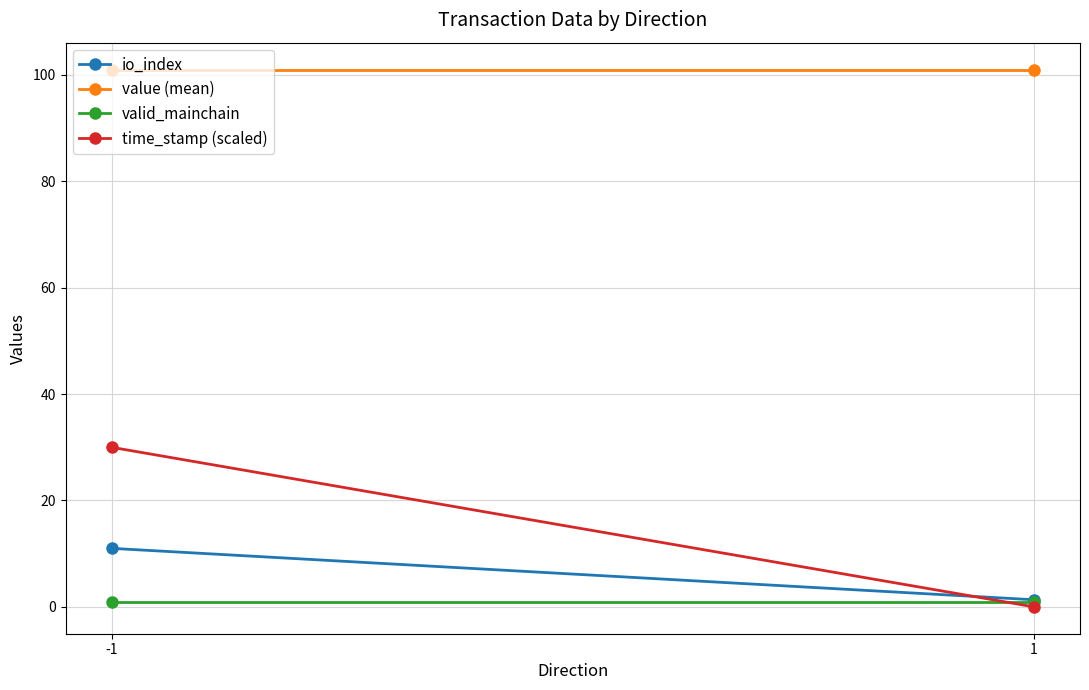

Reading left to right, what are all the values shown in this chart?

io_index: -1=11.0	1=1.3
value (mean): -1=101.0	1=101.0
valid_mainchain: -1=1.0	1=1.0
time_stamp (scaled): -1=30.0	1=0.0